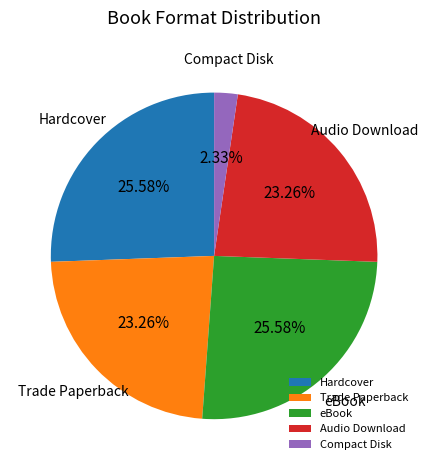

To the nearest percent, what is the difference between the Trade Paperback and Compact Disk slice percentages?

21%